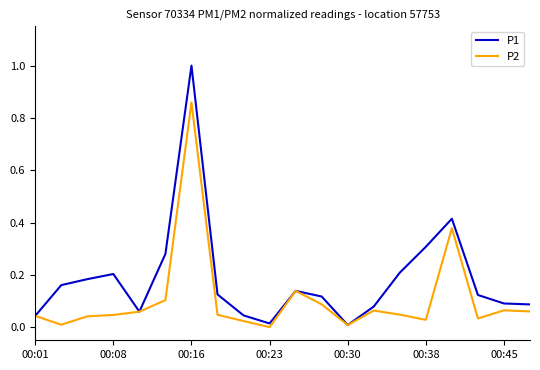

Which series has the largest total across all categories?

P1